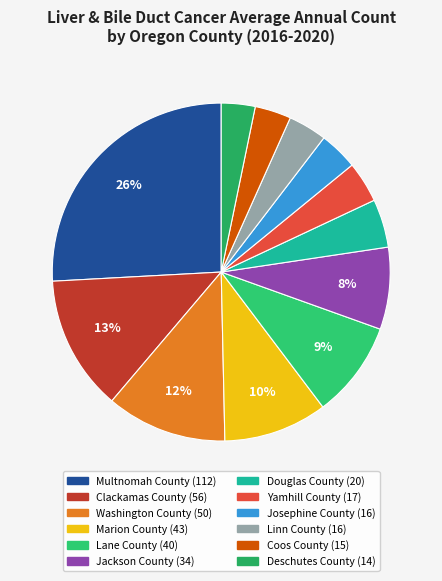

To the nearest percent, what is the average slice percentage?

8%